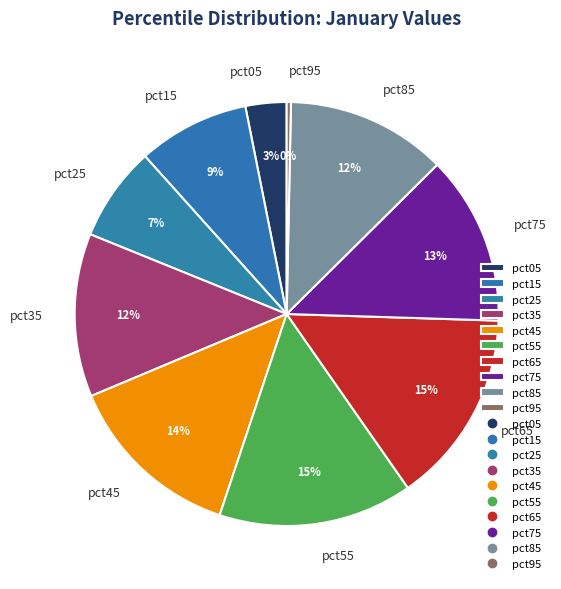

How many segments does this pie chart have?

10